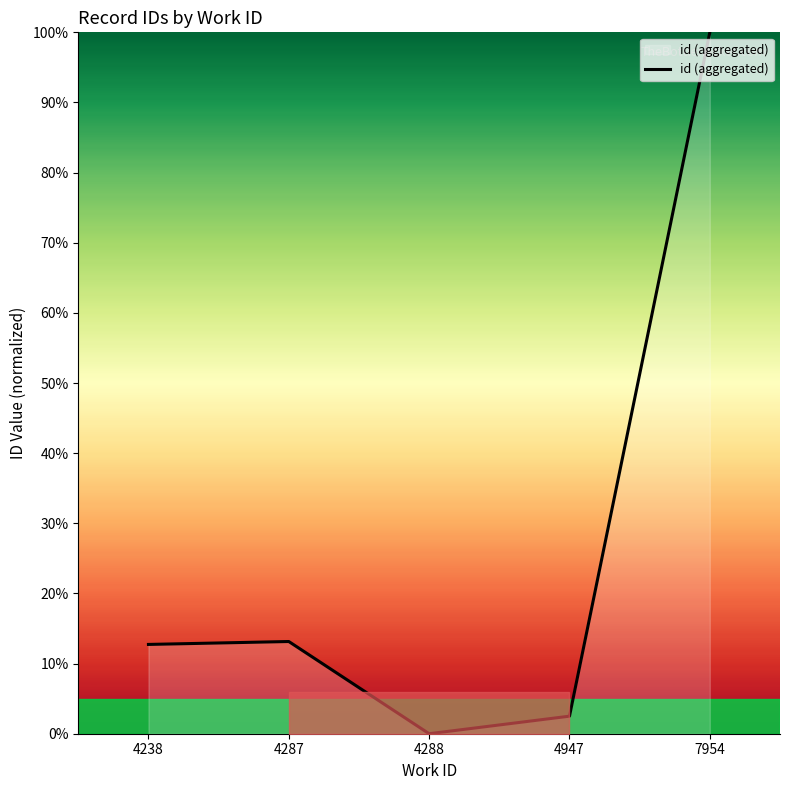

What is the sum of the values at 4947 and 7954?

102.5